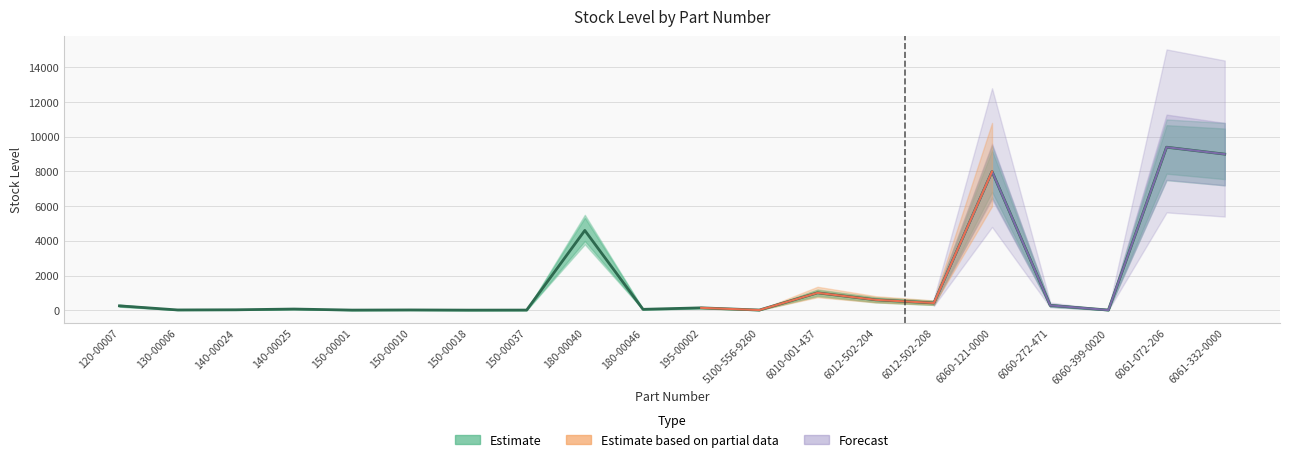

How many data points in Stock Level are less than 135?

10